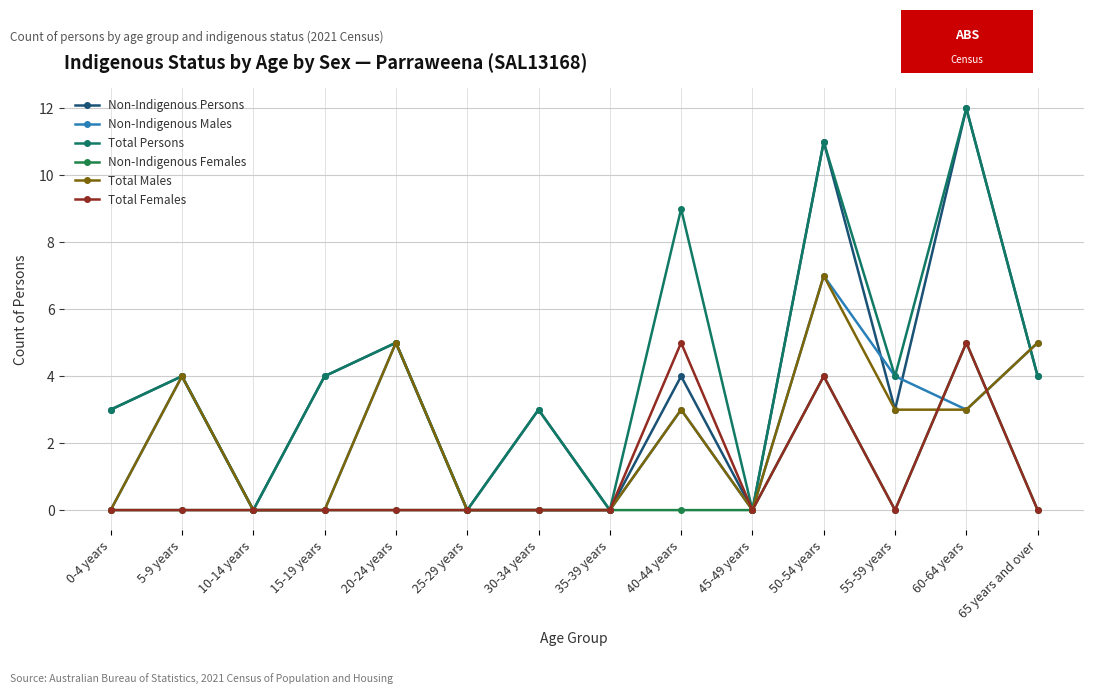

What is the sum of all Non-Indigenous Males values?

31